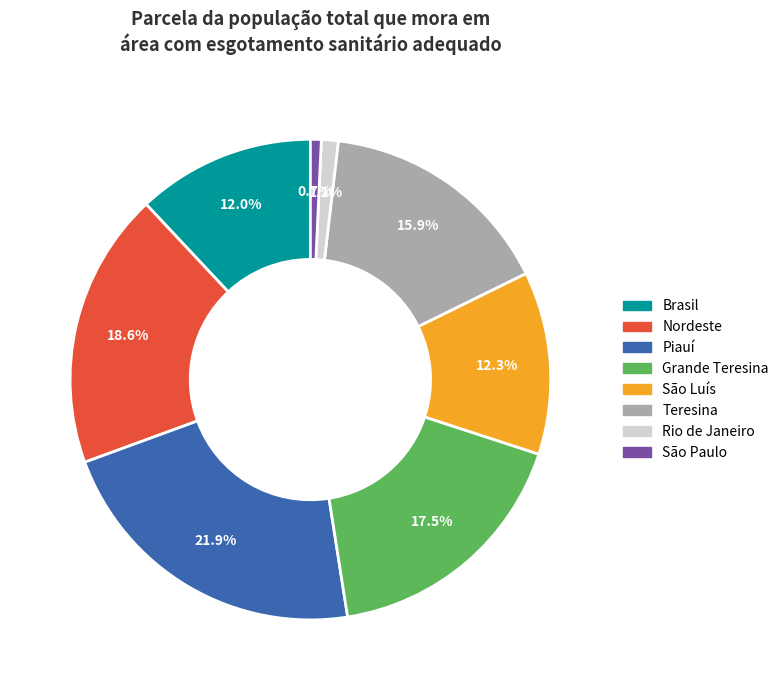

Combined, what portion of the pie is Piauí and Nordeste?

40.5%